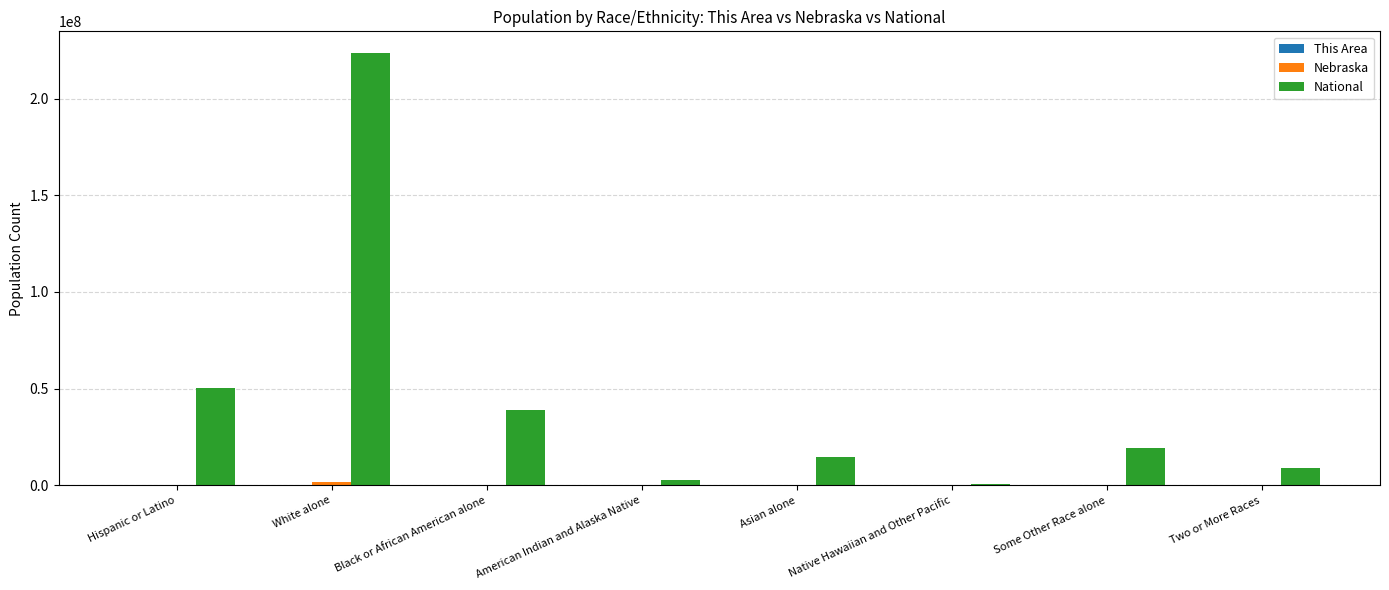

How many groups of bars are there?

8